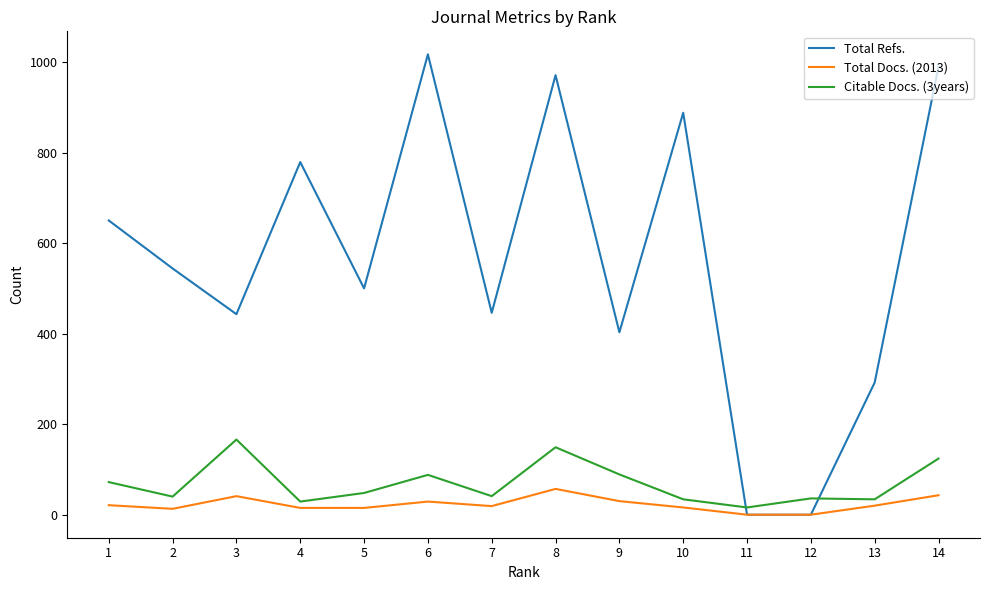

What is the greatest value displayed?

1017